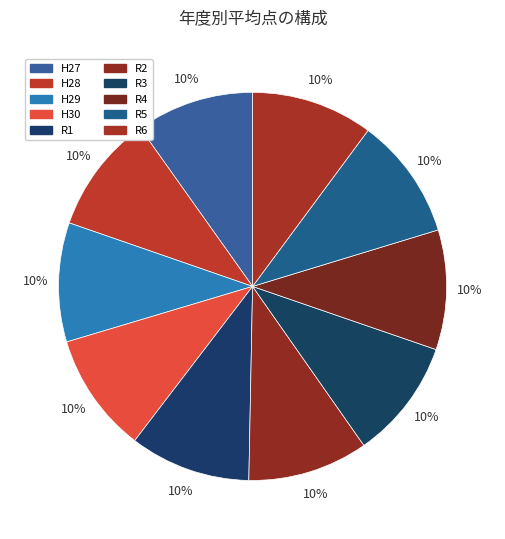

Count the number of slices in the pie.

10